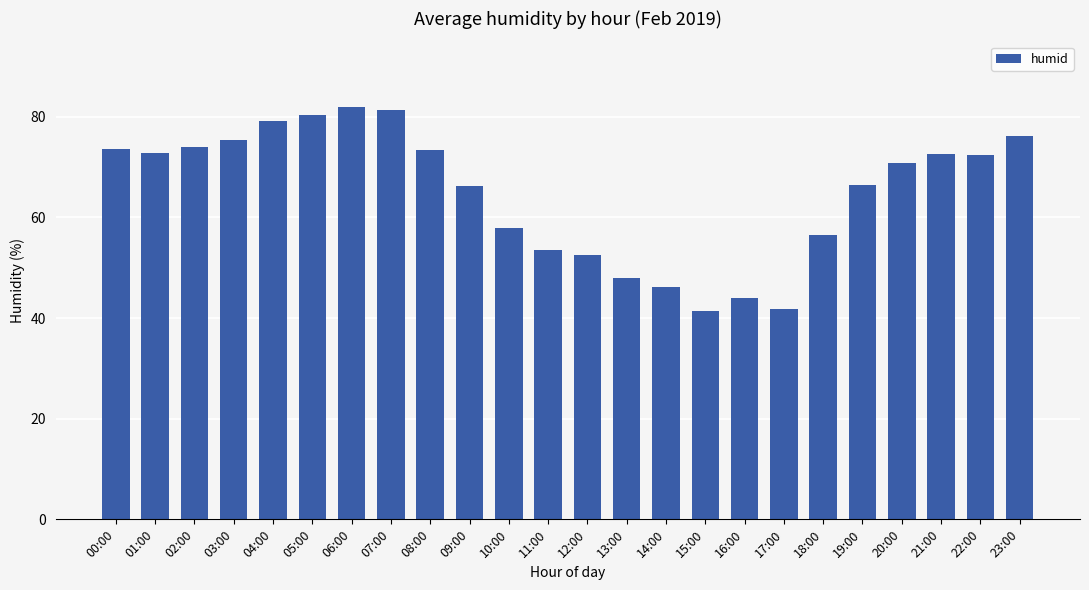

The chart shows a value of 13.7 at 14:00. True or false?

False